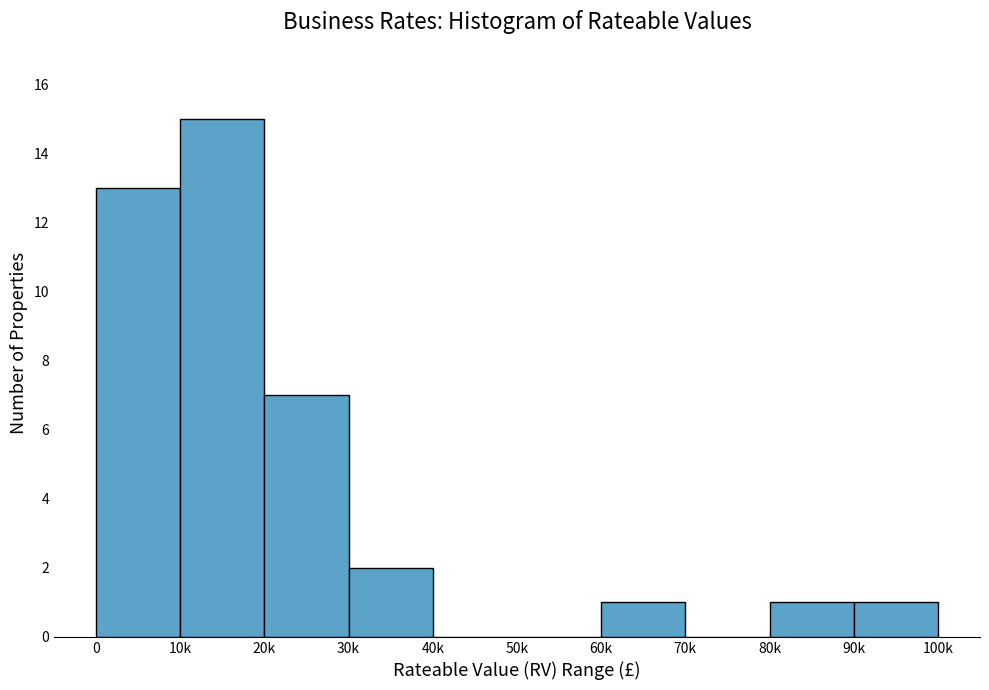

Reading left to right, what are all the values shown in this chart?

0=13	10k=15	20k=7	30k=2	40k=0	50k=0	60k=1	70k=0	80k=1	90k=1